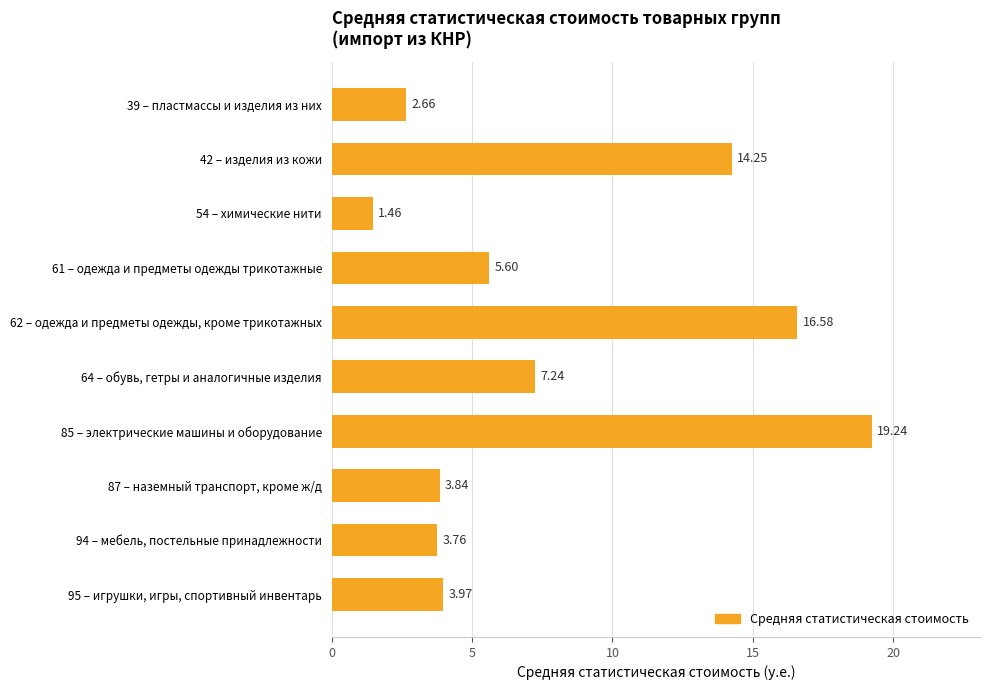

What is the difference between the maximum and minimum values?

17.8